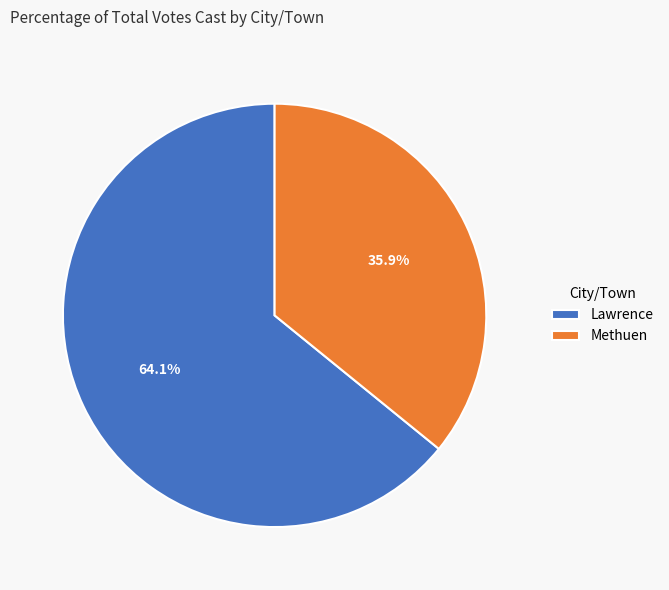

How many slices are in this pie chart?

2